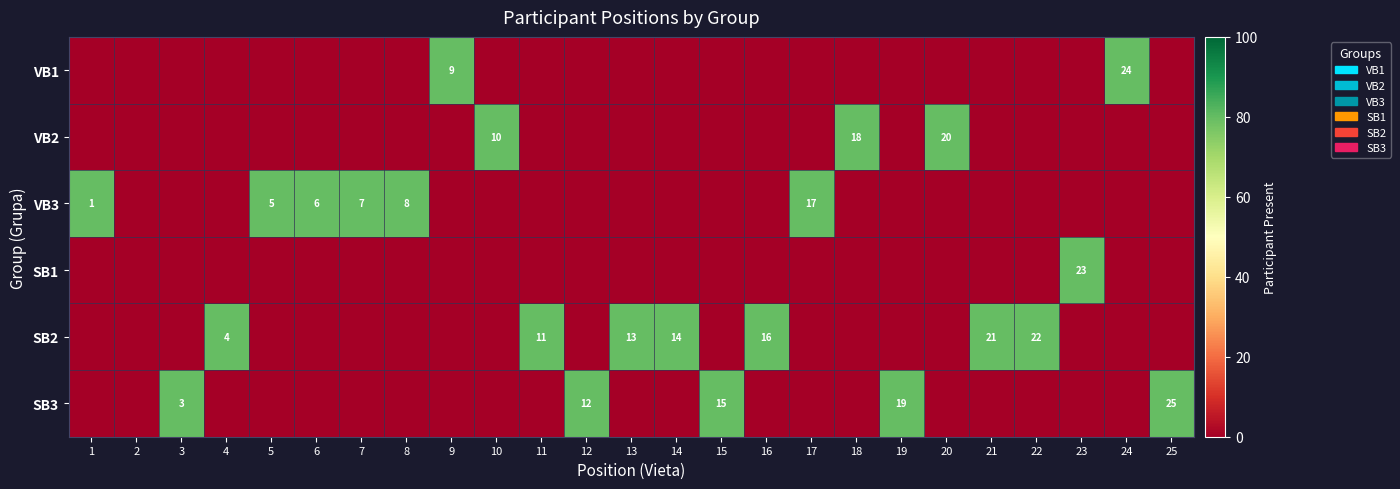

The VB2 series shows 12 at 20. True or false?

False